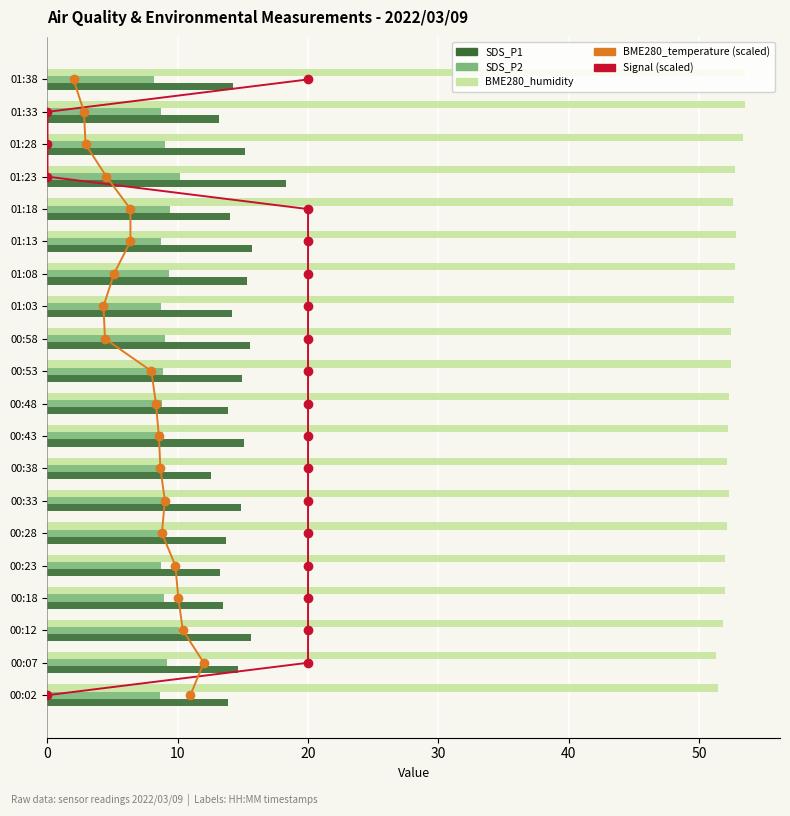

Is the value of BME280_humidity at 14 greater than the value of Signal (scaled) at 14?

Yes